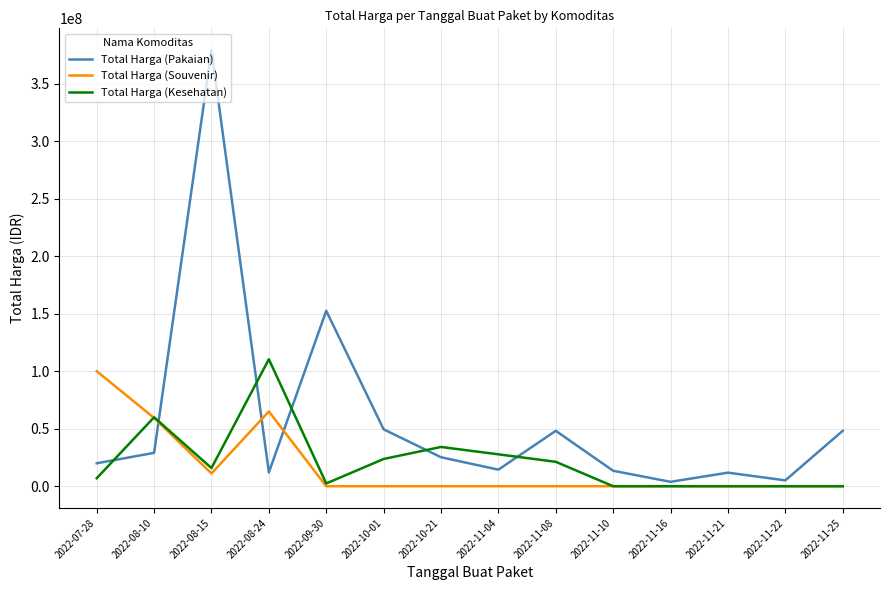

Does the chart have visible grid lines?

Yes